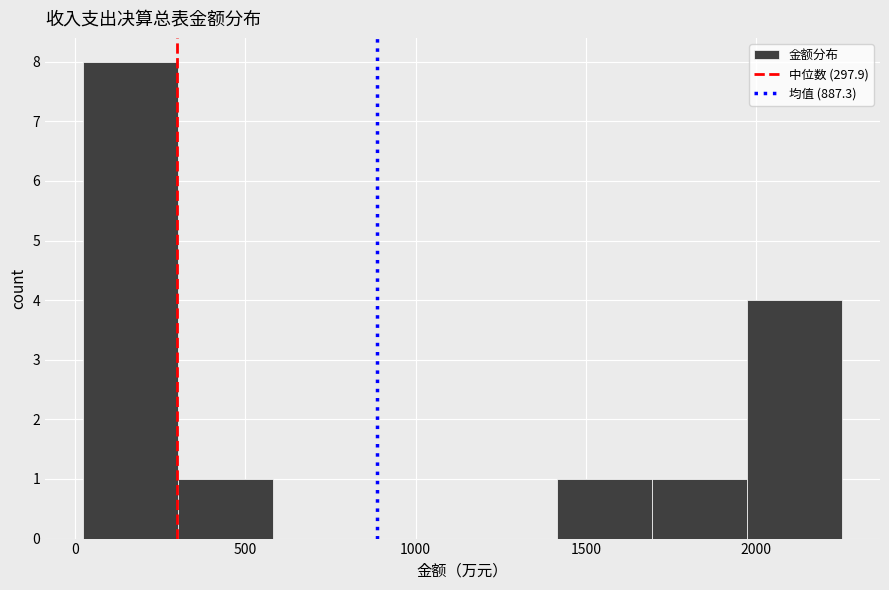

Which range on the x-axis has the tallest bar?

0 to 300